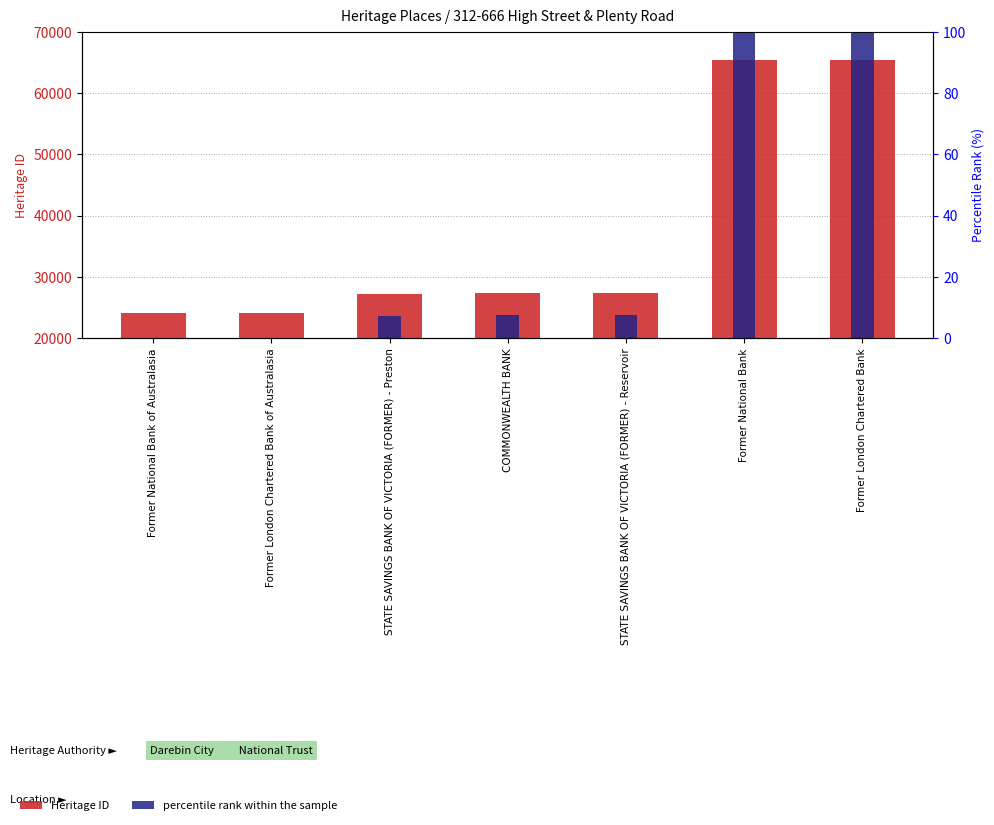

Reading right to left, what are all the values shown in this chart?

Heritage ID: 65454.0	65452.0	27317.0	27309.0	27132.0	24164.0	24163.0
percentile rank within the sample: 100.0	100.0	7.6	7.6	7.2	0.0	0.0